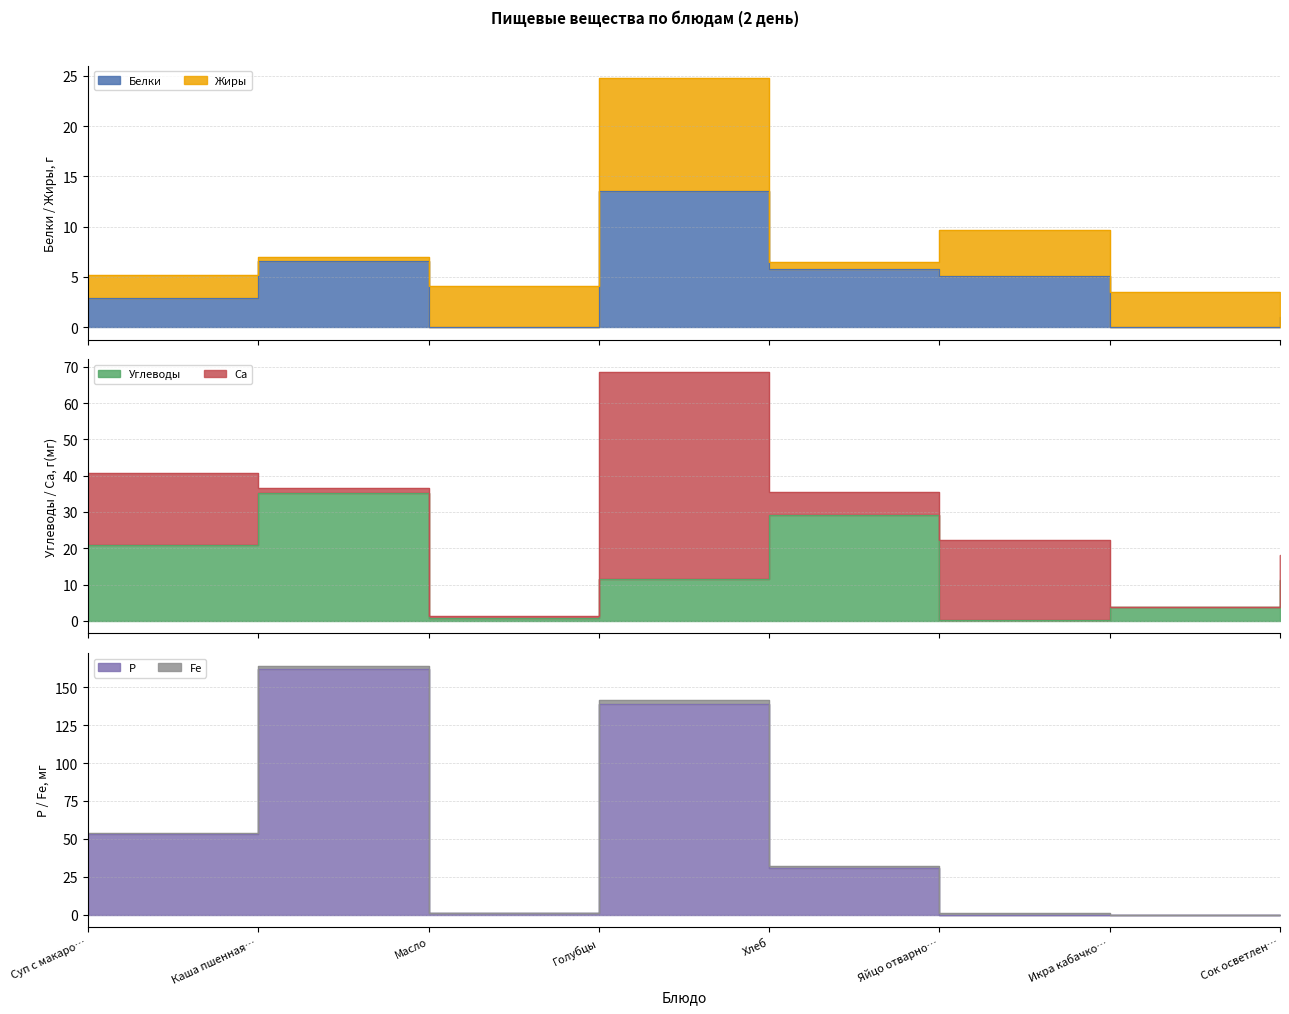

How many positive values does the Р series have?

5